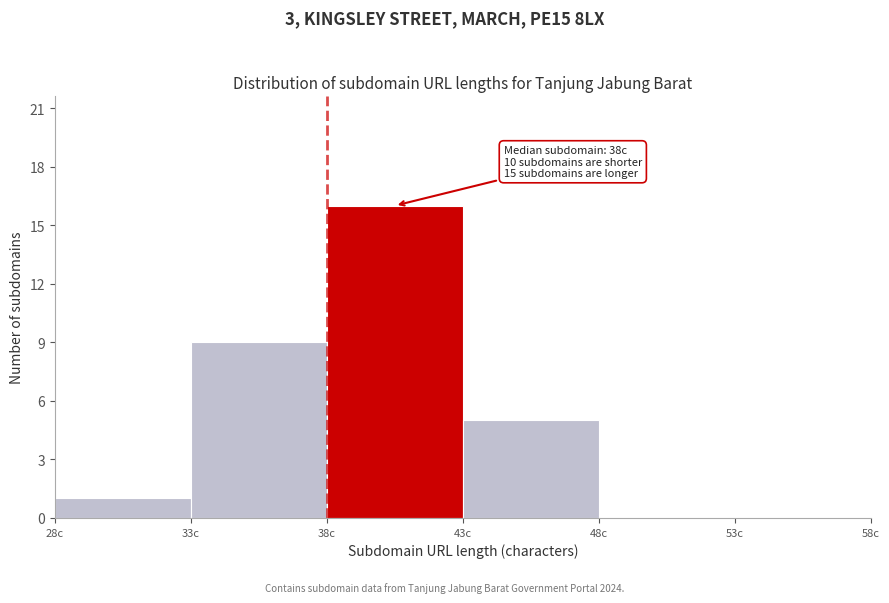

Which range on the x-axis has the tallest bar?

38 to 43